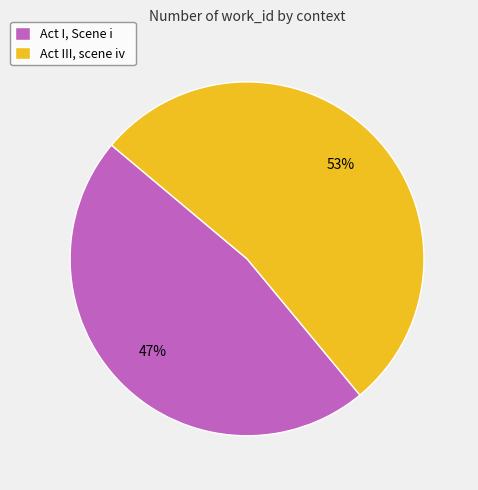

To the nearest percent, what portion does Act I, Scene i represent?

47%